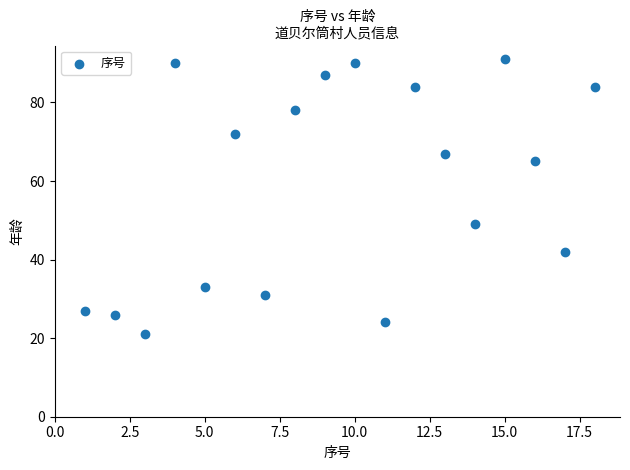

What Y value in the scatter plot is closest to 56?

49